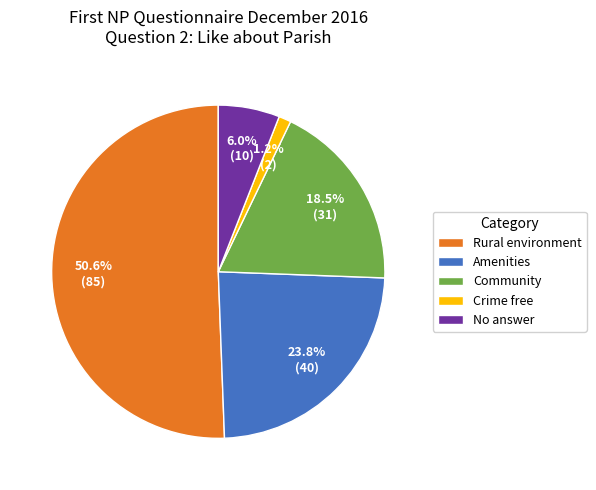

Which category has the smallest portion of the pie?

Crime free